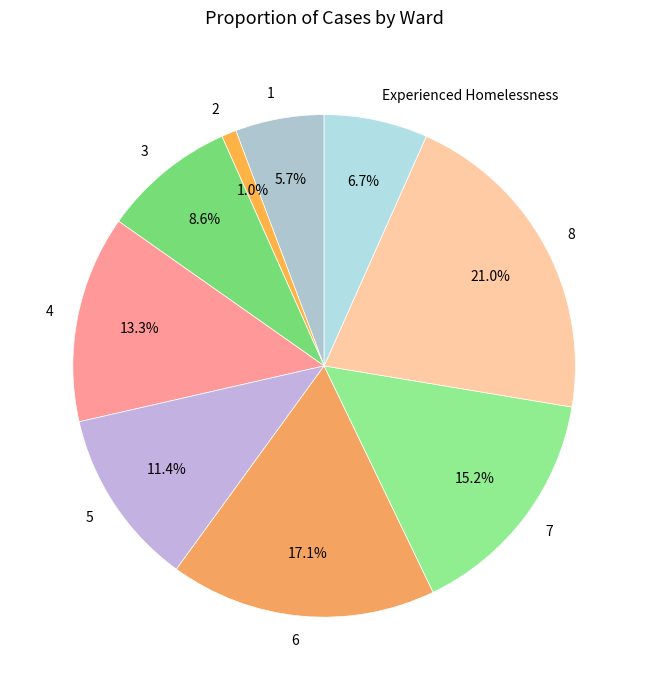

How much of the chart is everything except 2?

99.0%